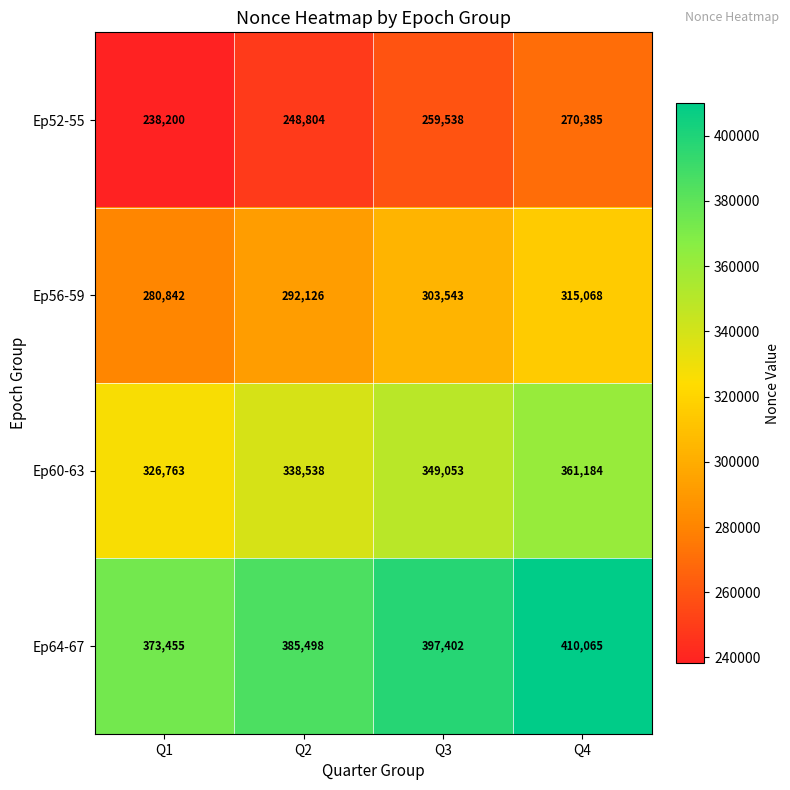

What is the difference between the maximum and second lowest values in the Ep52-55 series?

21581